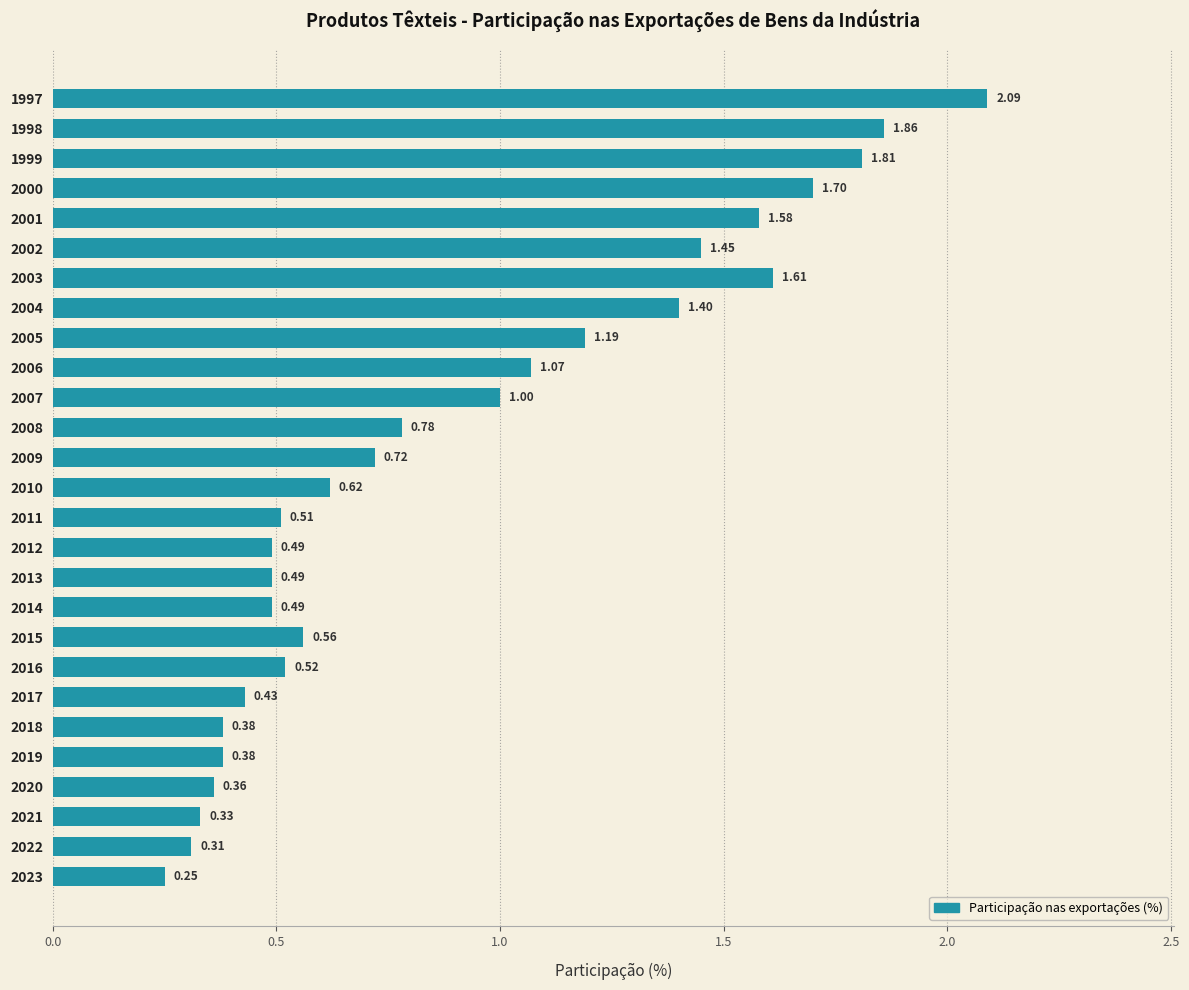

What is the difference between the values at 2006 and 1997?

1.0